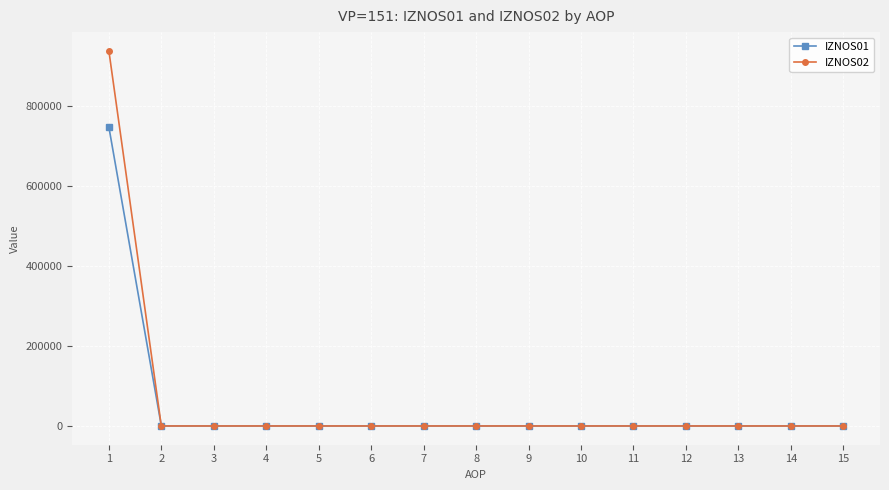

At which category is the sum across all series the highest?

1